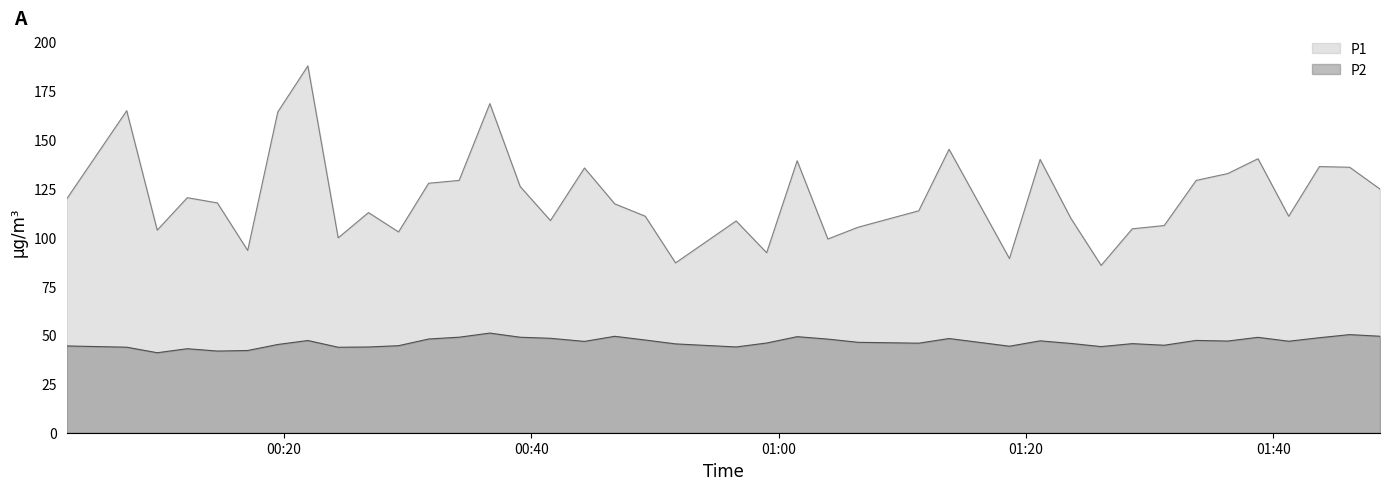

True or false: P1 has more than 2 points higher than both neighbors.

True